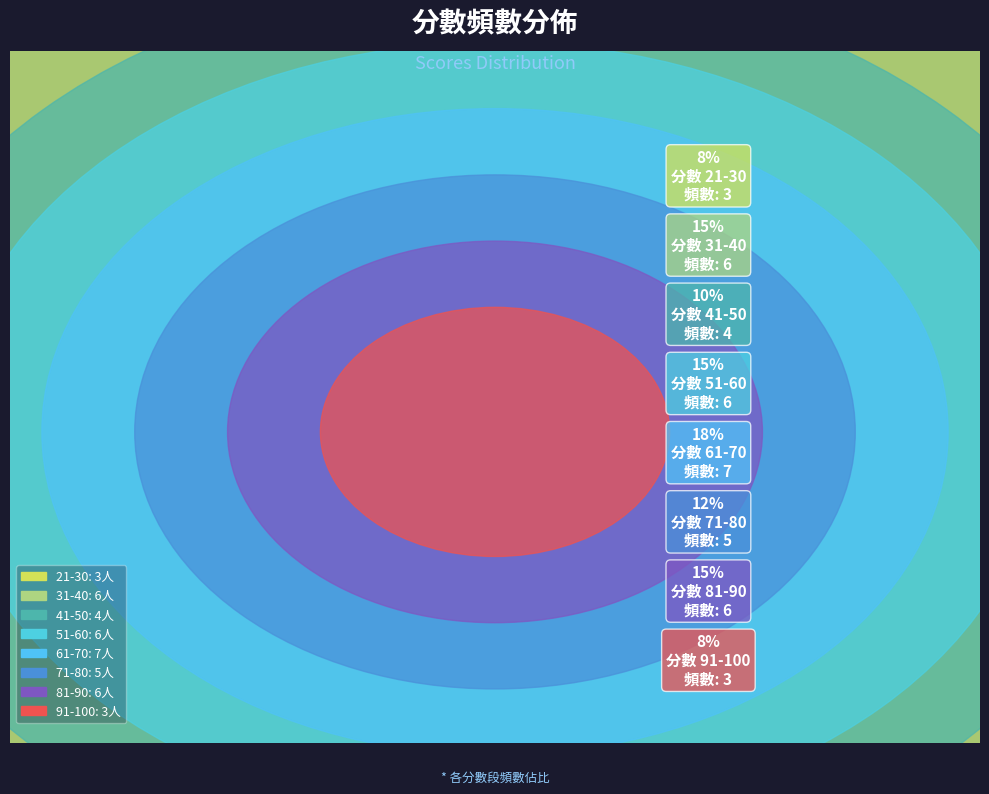

Which has a higher value, 81-90 or 61-70?

61-70